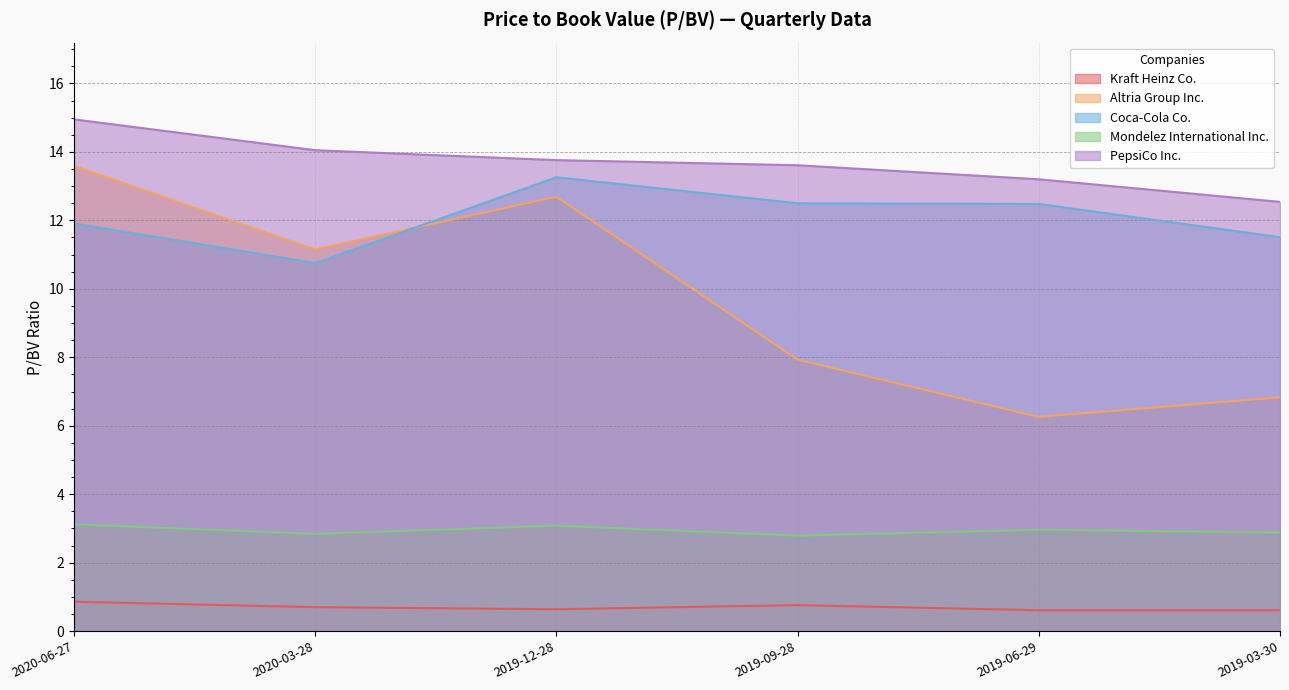

Reading left to right, list all the values displayed in this chart.

Kraft Heinz Co.: 0.9	0.7	0.6	0.8	0.6	0.6
Altria Group Inc.: 13.6	11.2	12.7	7.9	6.3	6.8
Coca-Cola Co.: 11.9	10.8	13.3	12.5	12.5	11.5
Mondelez International Inc.: 3.1	2.8	3.1	2.8	3.0	2.9
PepsiCo Inc.: 14.9	14.1	13.8	13.6	13.2	12.5